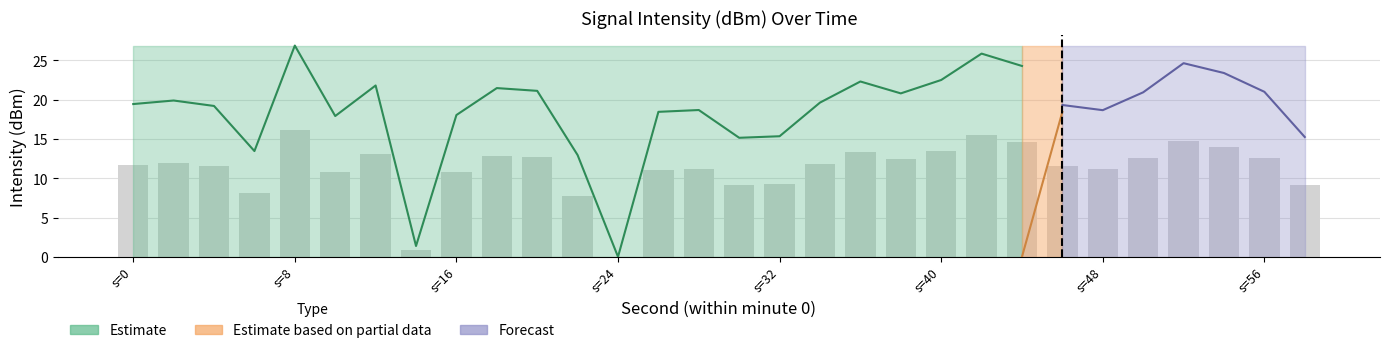

Are the bars horizontal?

No